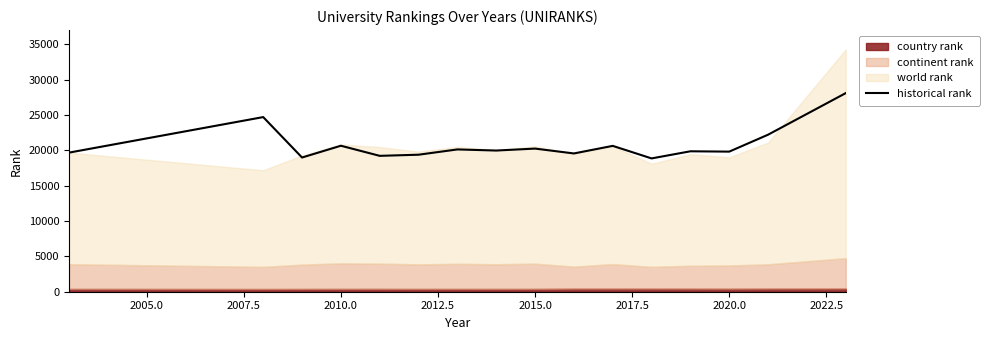

What is the highest value of the historical rank series?

28082.0